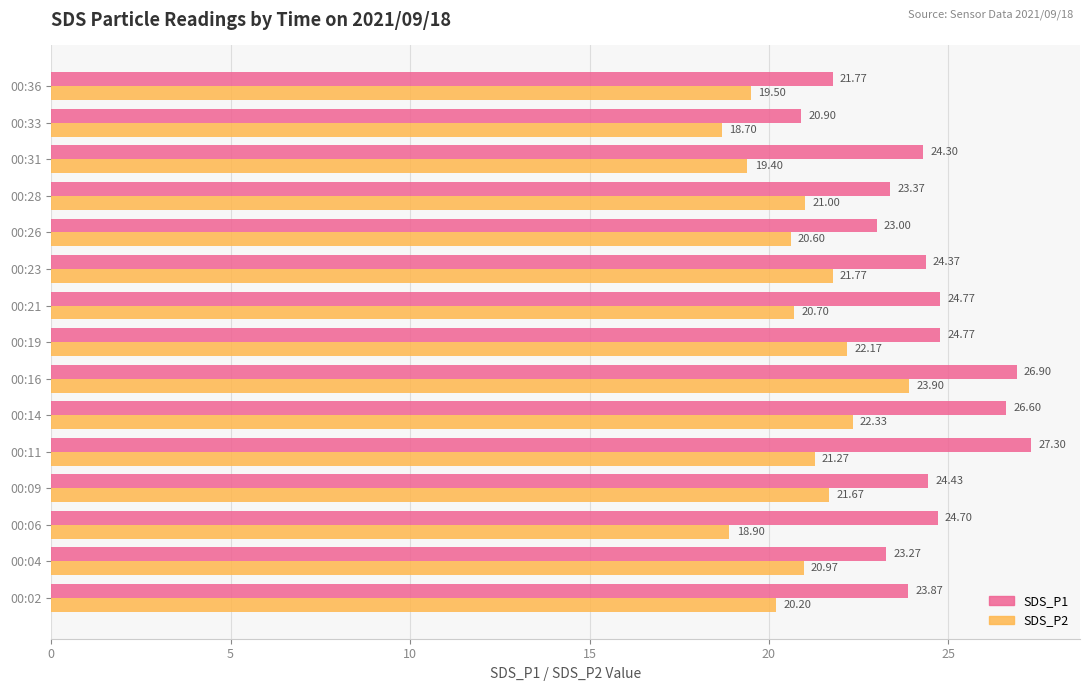

What is the difference between the maximum and minimum values in the SDS_P2 series?

5.2